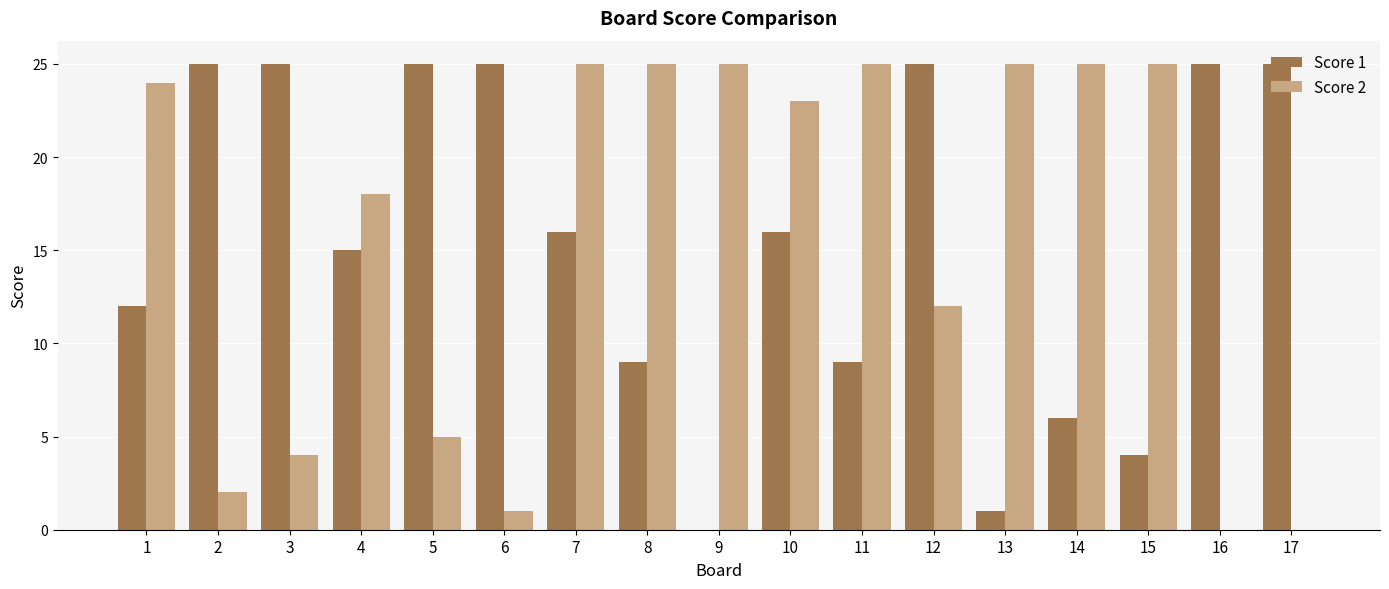

What is the greatest value displayed?

25